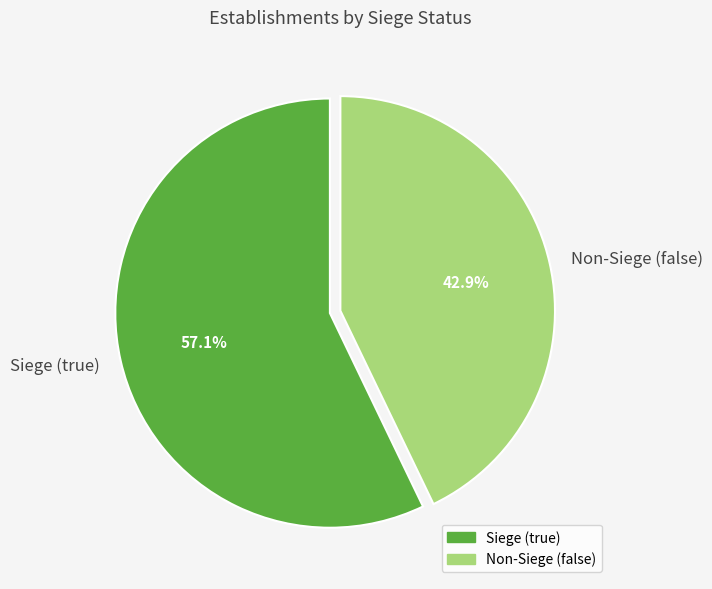

Combined, what portion of the pie is Siege (true) and Non-Siege (false)?

100.0%